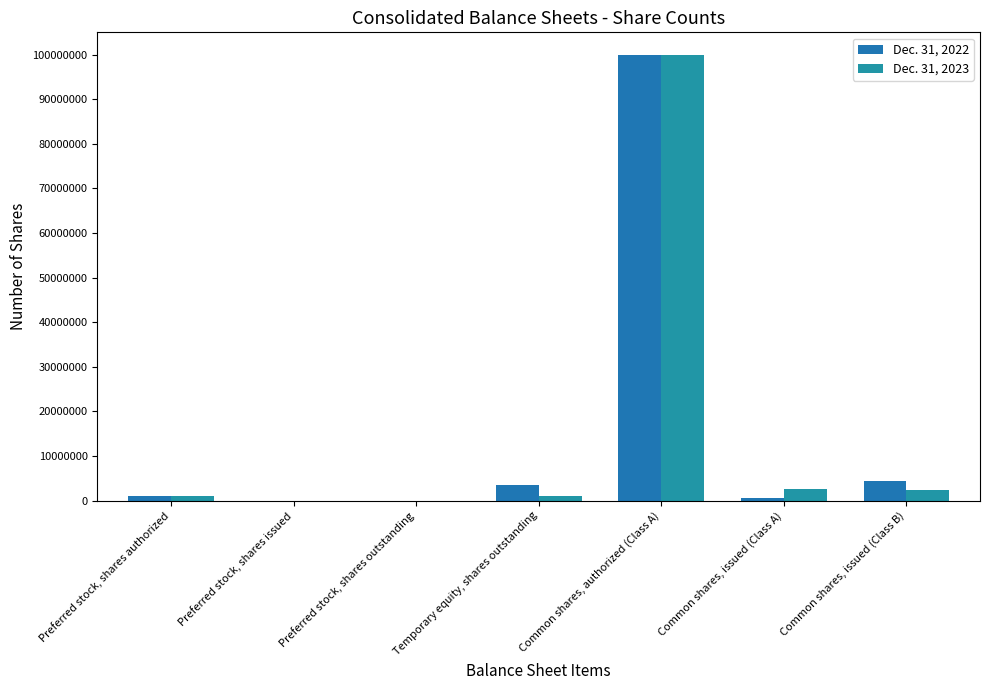

At how many categories does at least one series exceed 50091324?

1